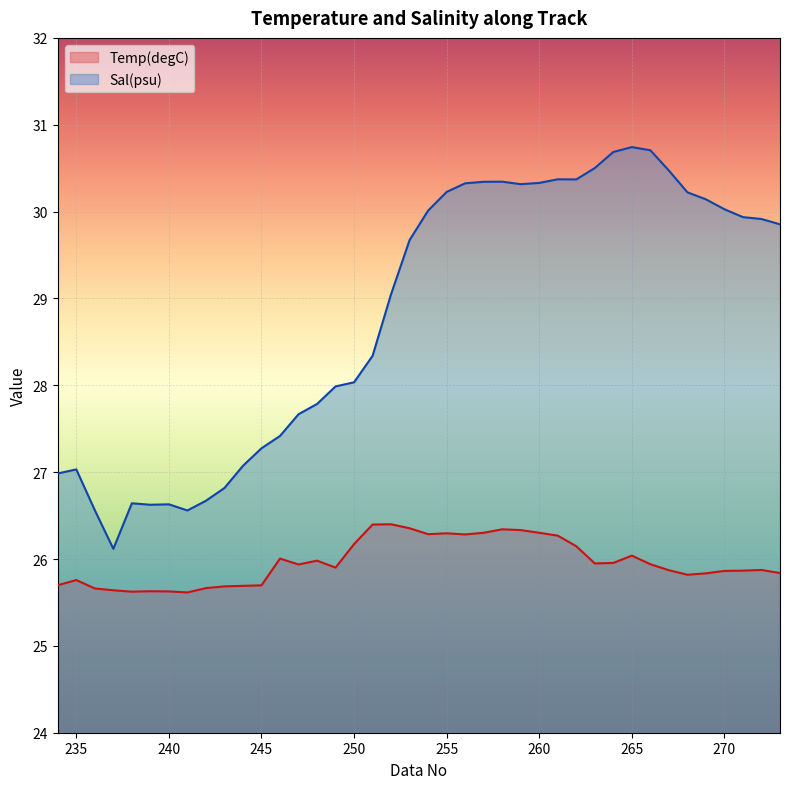

What is the minimum value shown in the chart?

25.6